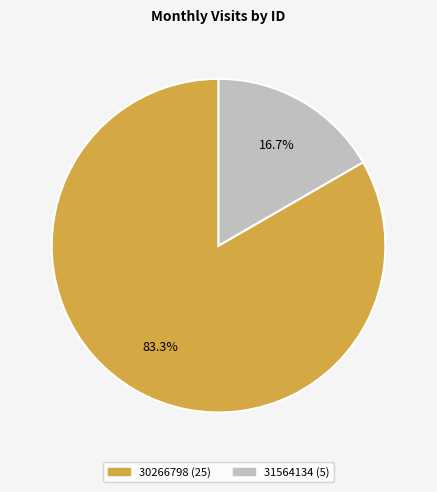

Is the sum of 30266798 and 31564134 greater than half?

Yes